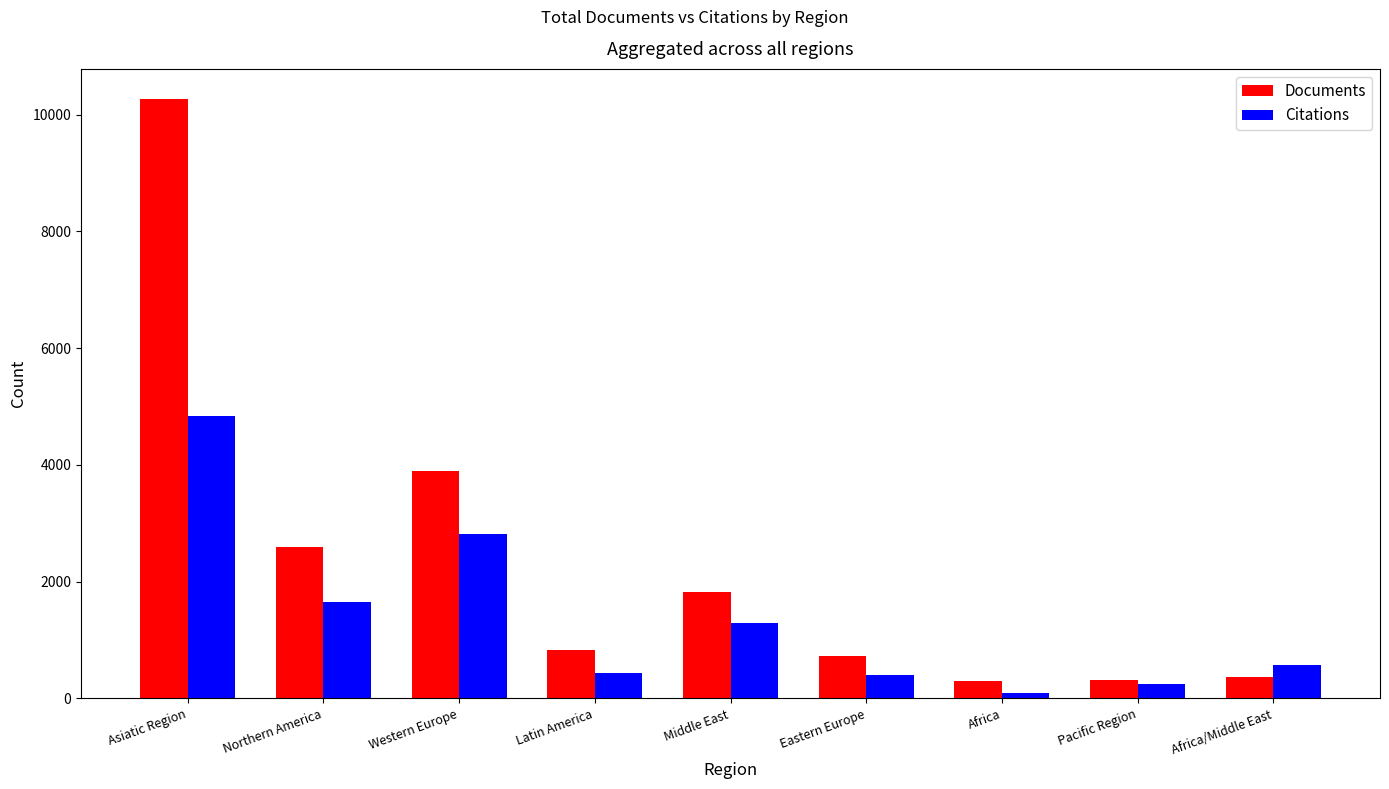

What is the difference between the maximum and second lowest values in the Documents series?

9945